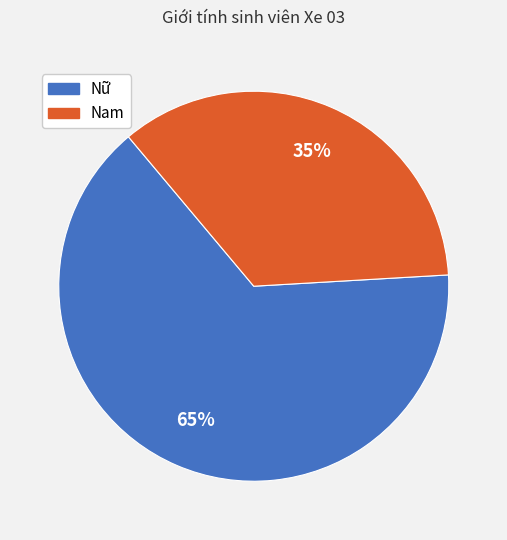

The Nữ slice represents 56% of the pie. True or false?

False